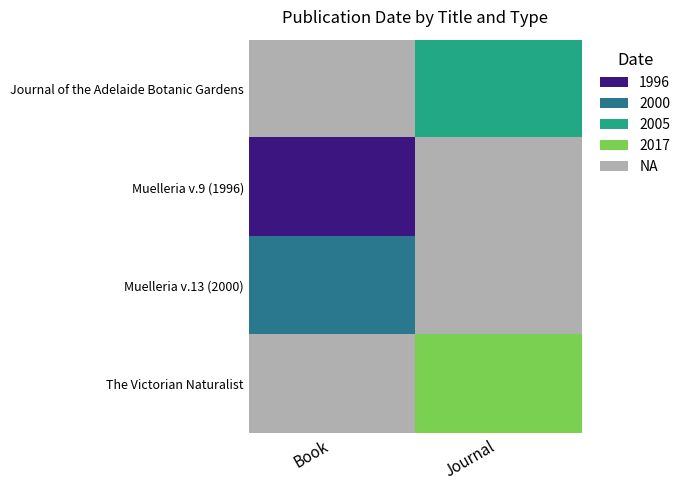

The value at 2 is 3168. True or false?

False